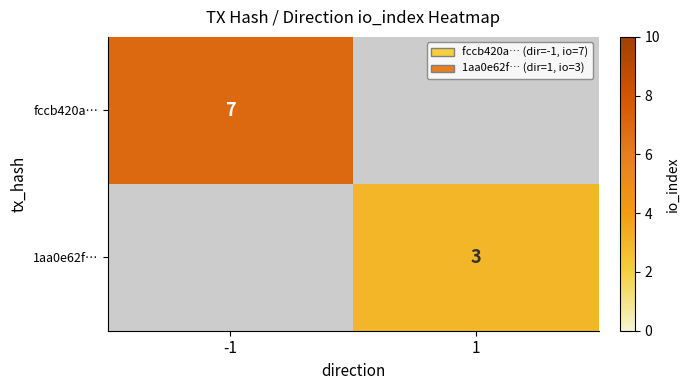

True or false: fccb420a… has a value of 11 at -1.

False